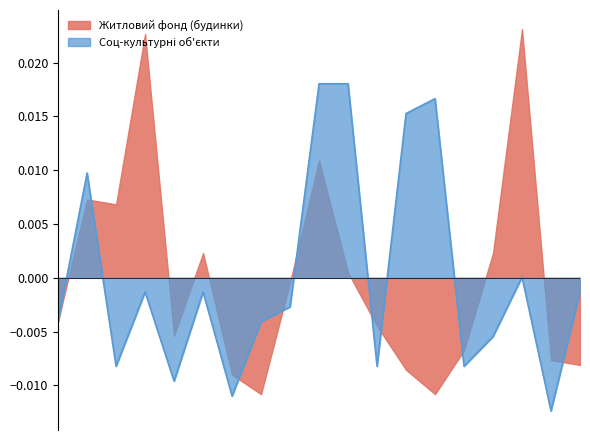

Is it true that Соц-культурні об'єкти equals -0.0 at Остерська?

True